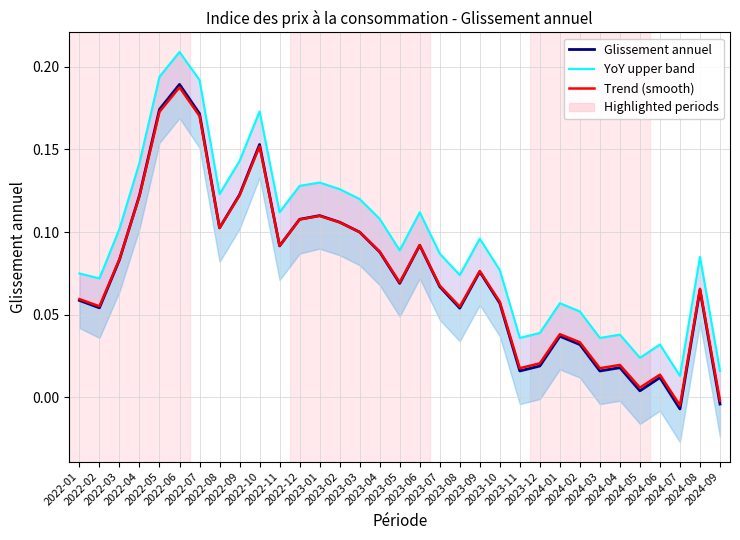

The value of Trend (smooth) at 2022-10 is 0.2. True or false?

False